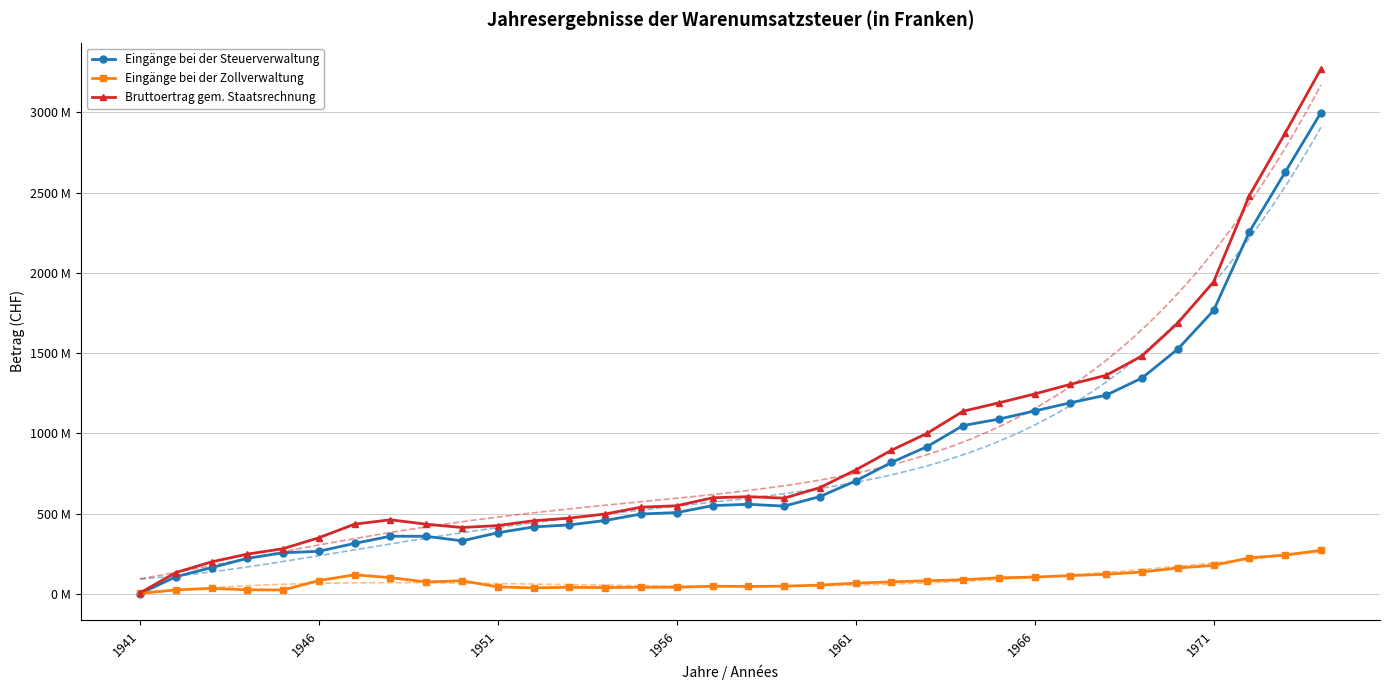

How many intersections are there between Eingänge bei der Steuerverwaltung and Eingänge bei der Zollverwaltung?

1